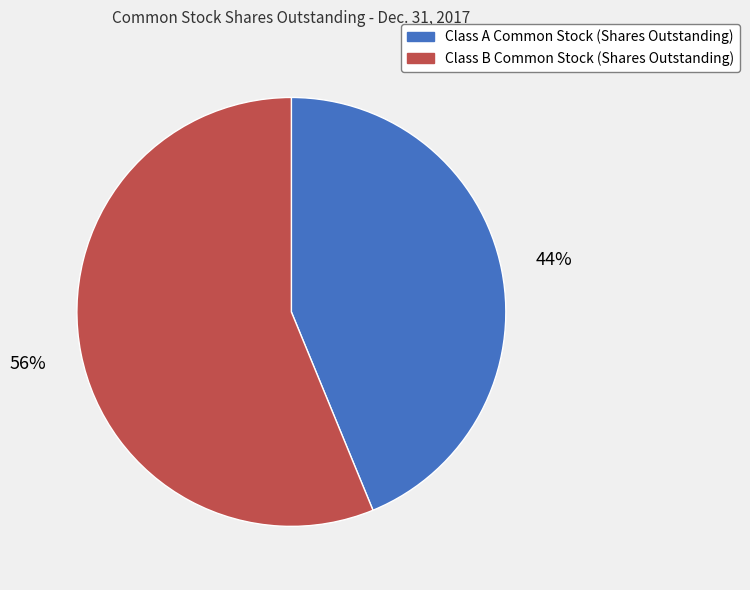

Which slice represents more than half of the pie?

Class B Common Stock (Shares Outstanding)